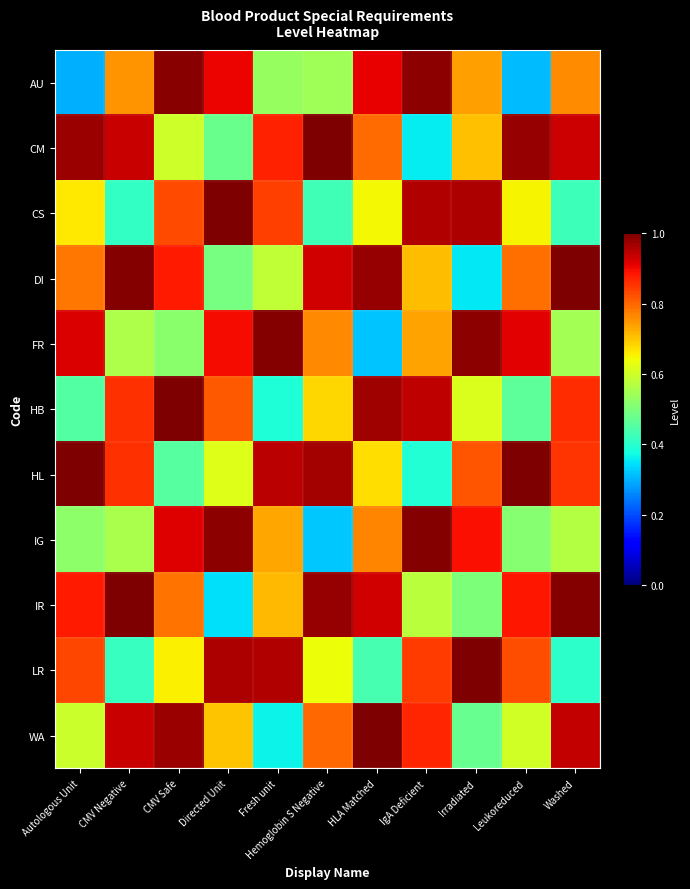

Rank the series by their maximum value, from highest to lowest.

CS, LR, HL, HB, WA, CM, DI, IR, IG, FR, AU